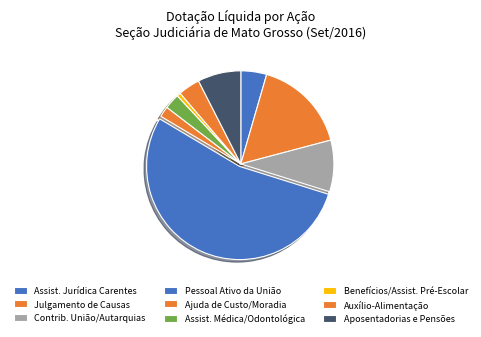

How many slices are in this pie chart?

9